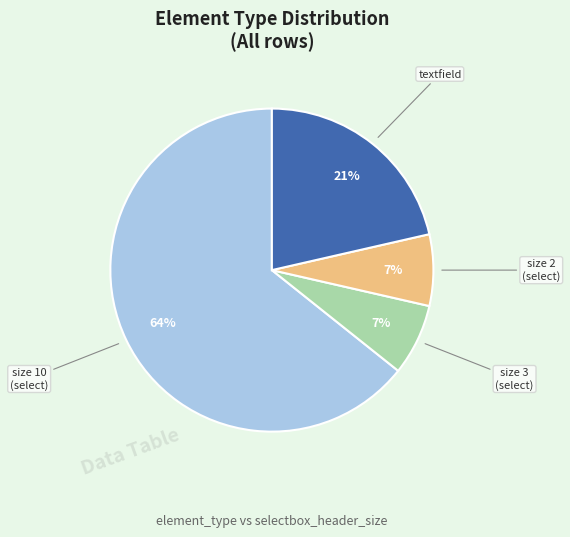

Does any single category account for the majority?

Yes